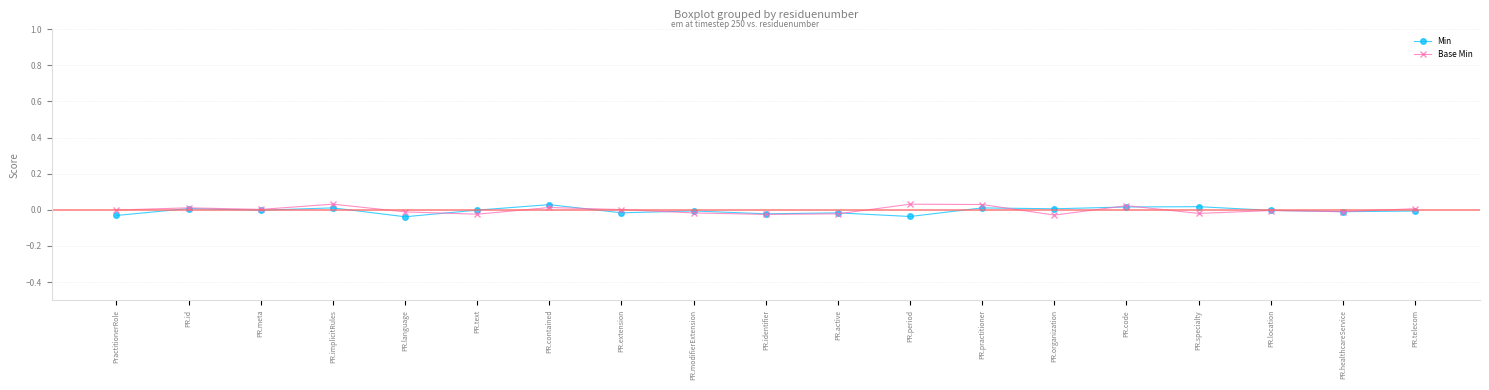

Between PR.language and PR.extension, which series saw the biggest shift?

Min